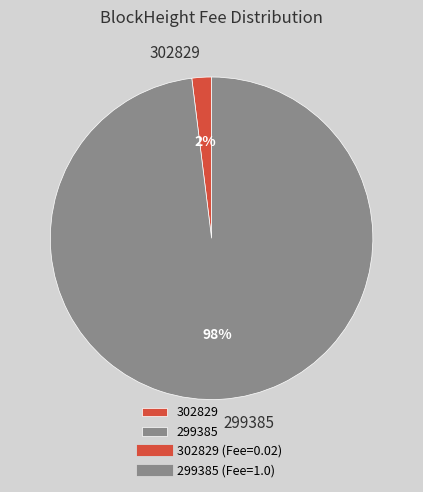

To the nearest percent, what portion does 299385 represent?

98%